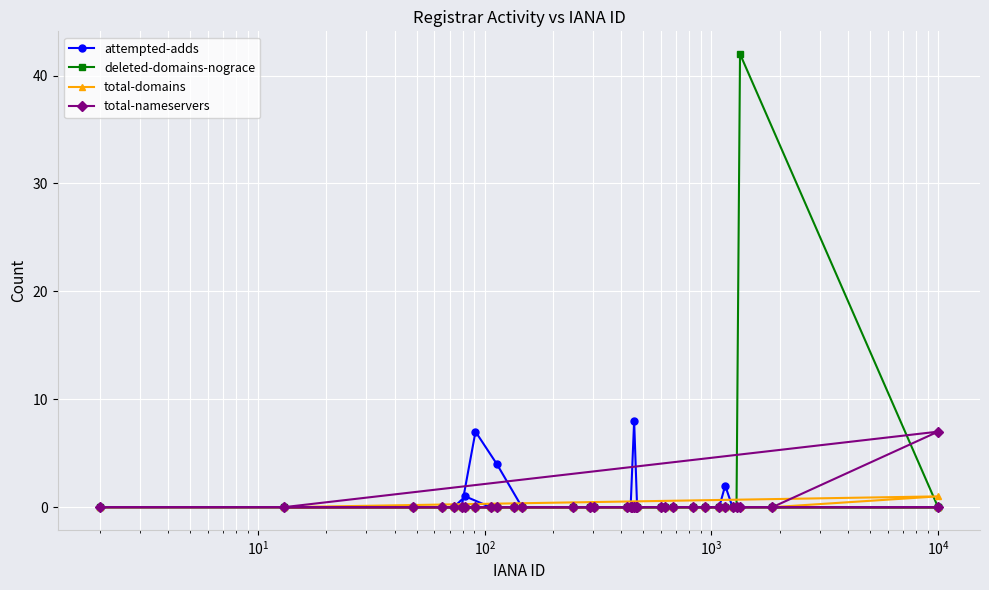

What is the highest value of the deleted-domains-nograce series?

42